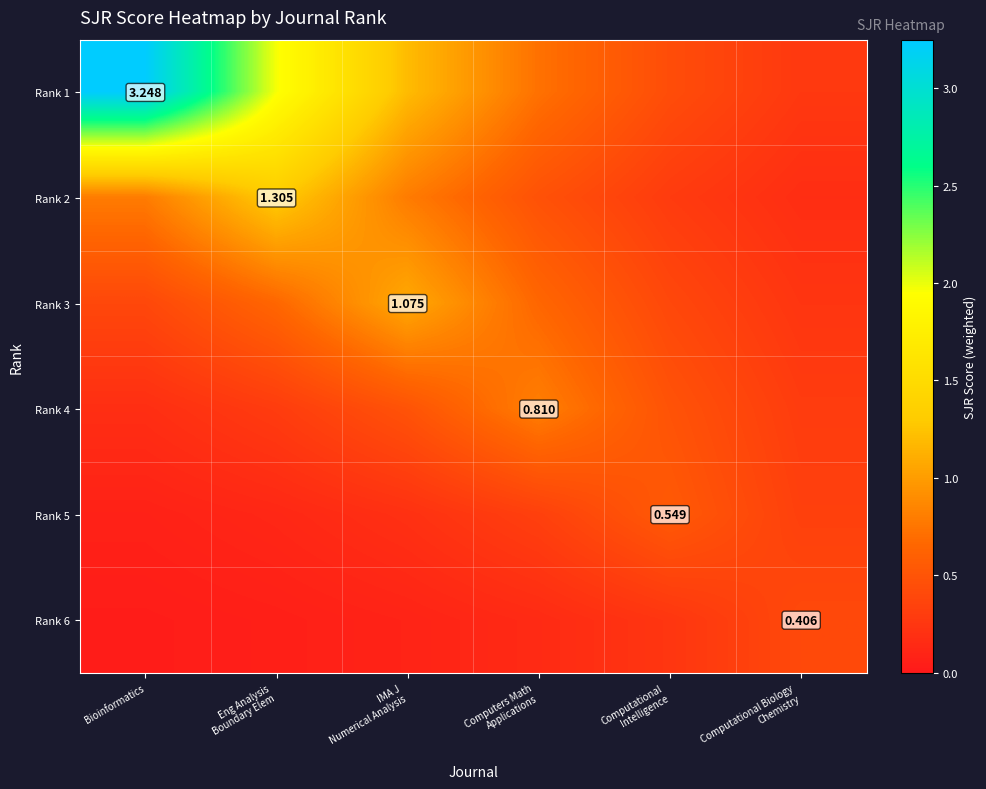

True or false: Rank 3 has a value of 0.1 at Computational Biology Chemistry.

False